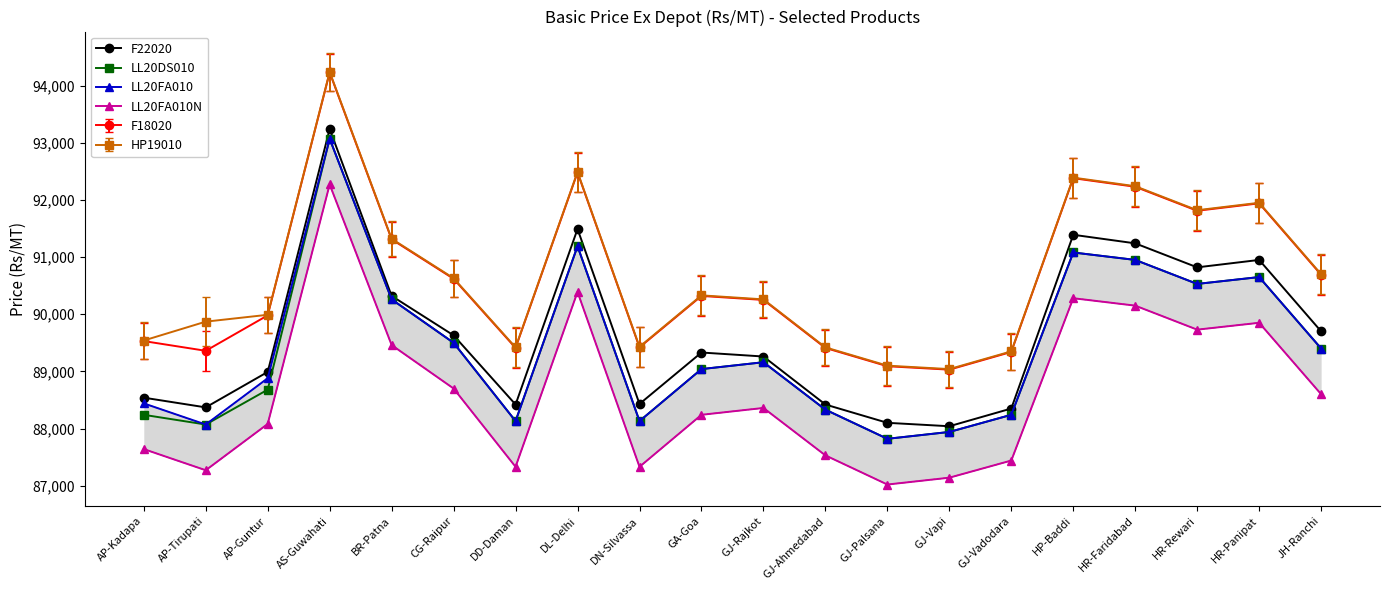

How many interior local peaks does the F22020 series have?

5